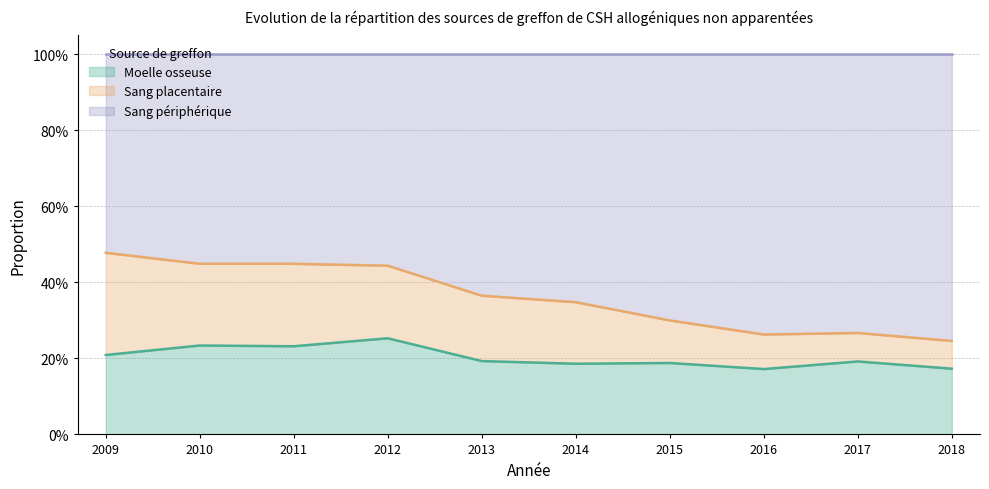

What is the sum of the Moelle osseuse values at 2015 and 2016?

0.4